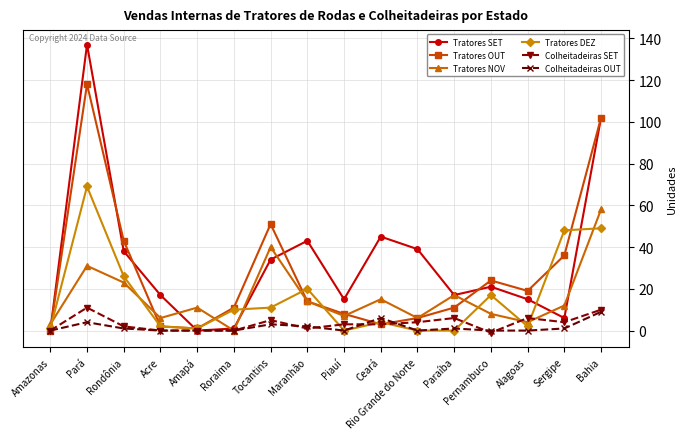

How many lines are shown in the chart?

6